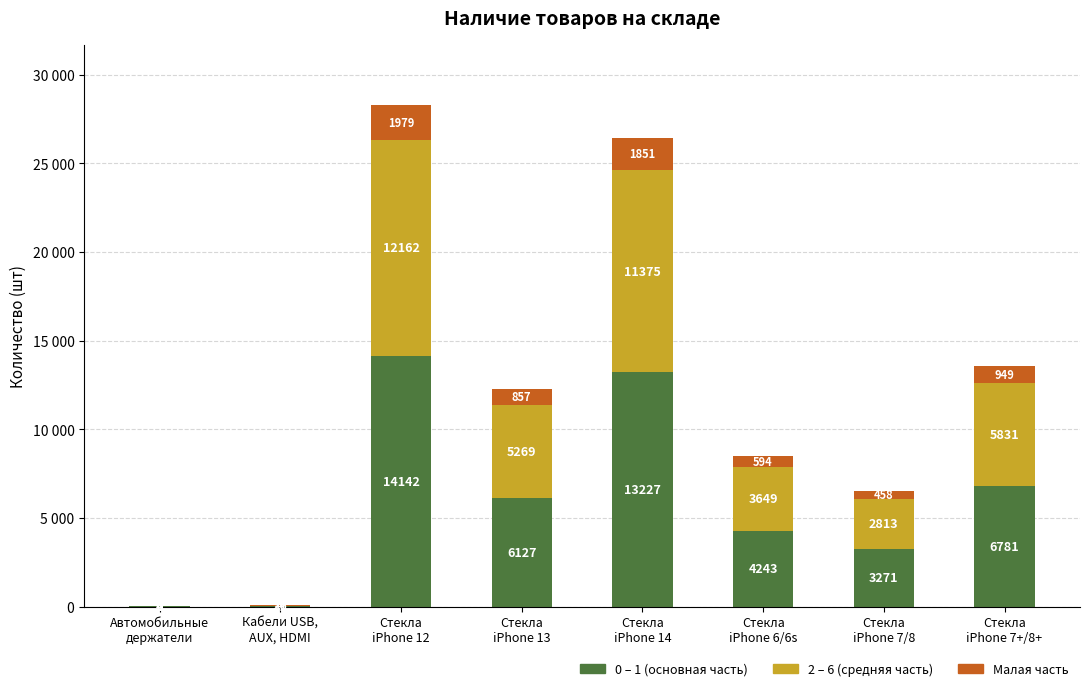

Does the chart contain stacked bars?

Yes